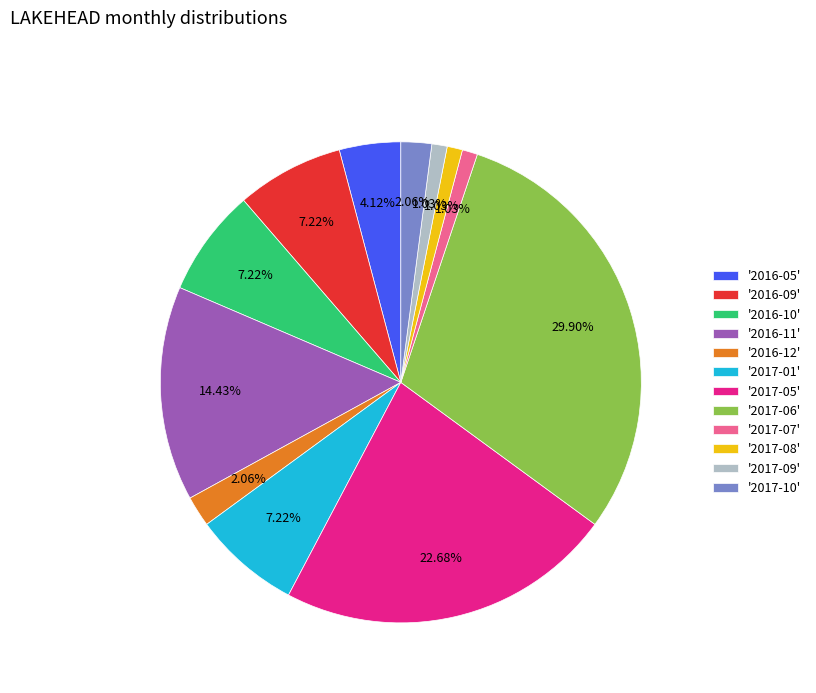

Which category has the biggest portion of the pie?

'2017-06'